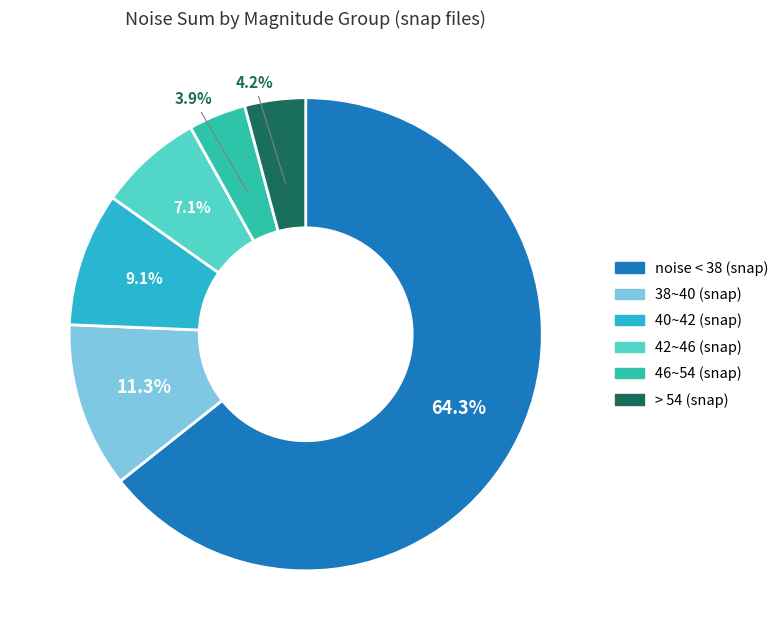

Does any single category account for the majority?

Yes